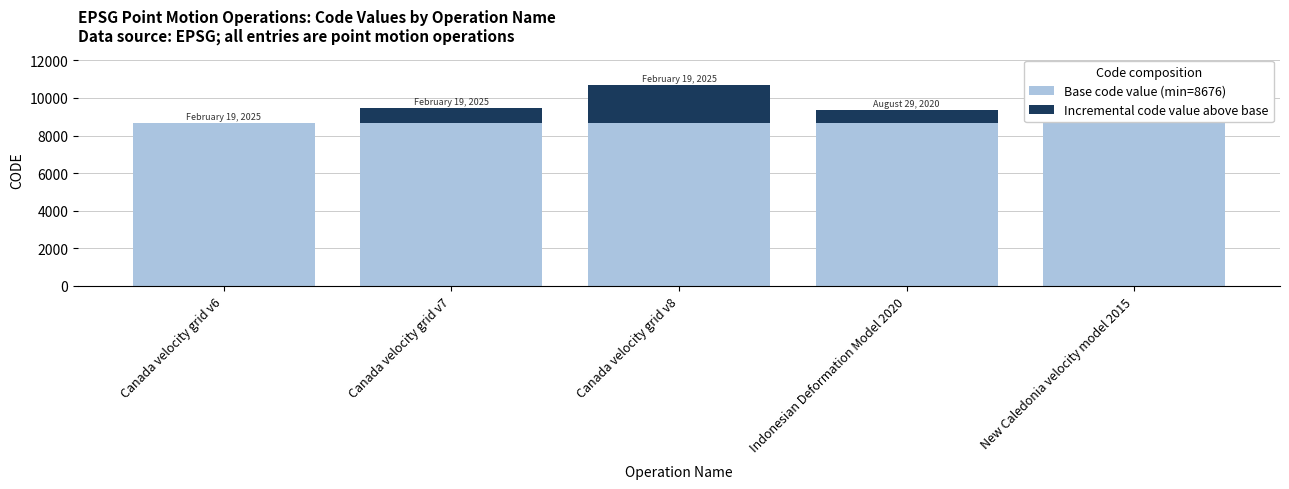

The Base code value (min=8676) series shows 3768 at Indonesian Deformation Model 2020. True or false?

False